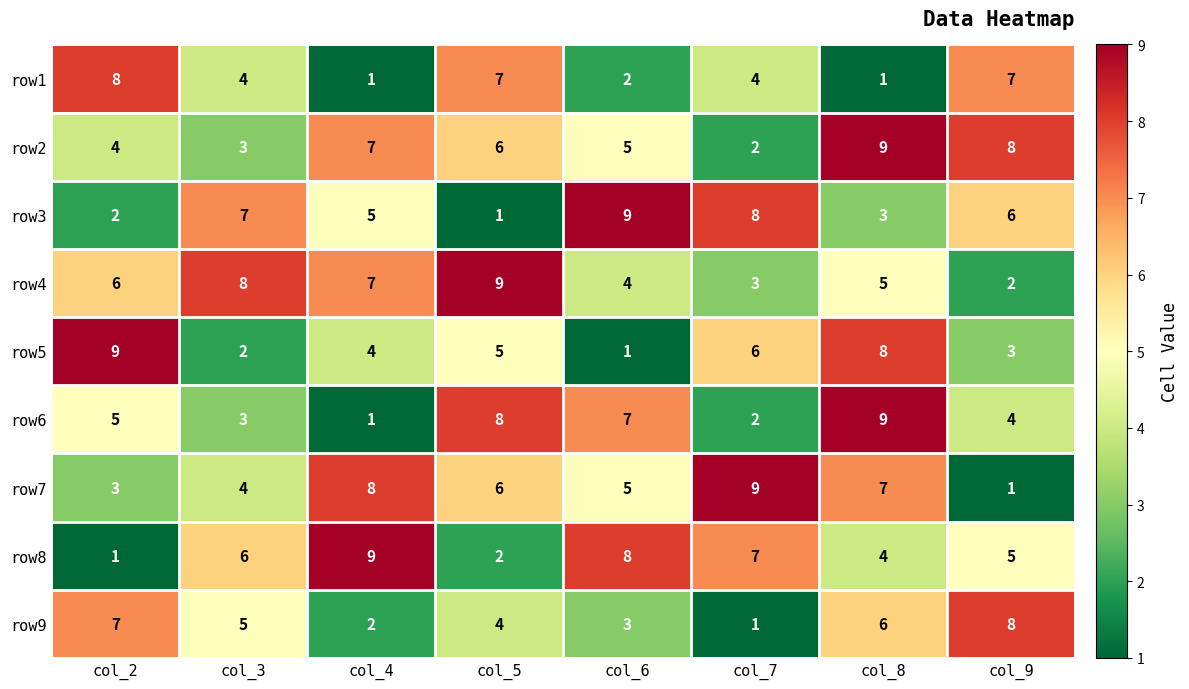

The row9 series shows 6 at col_5. True or false?

False